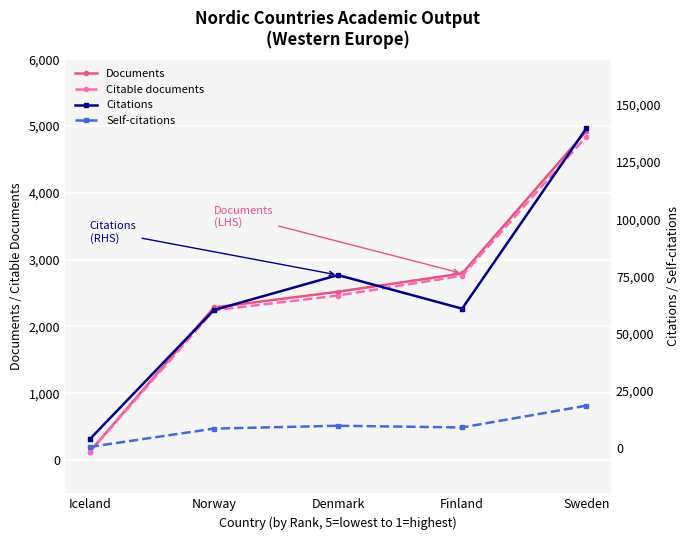

Between Finland and Sweden, which series saw the biggest shift?

Citations